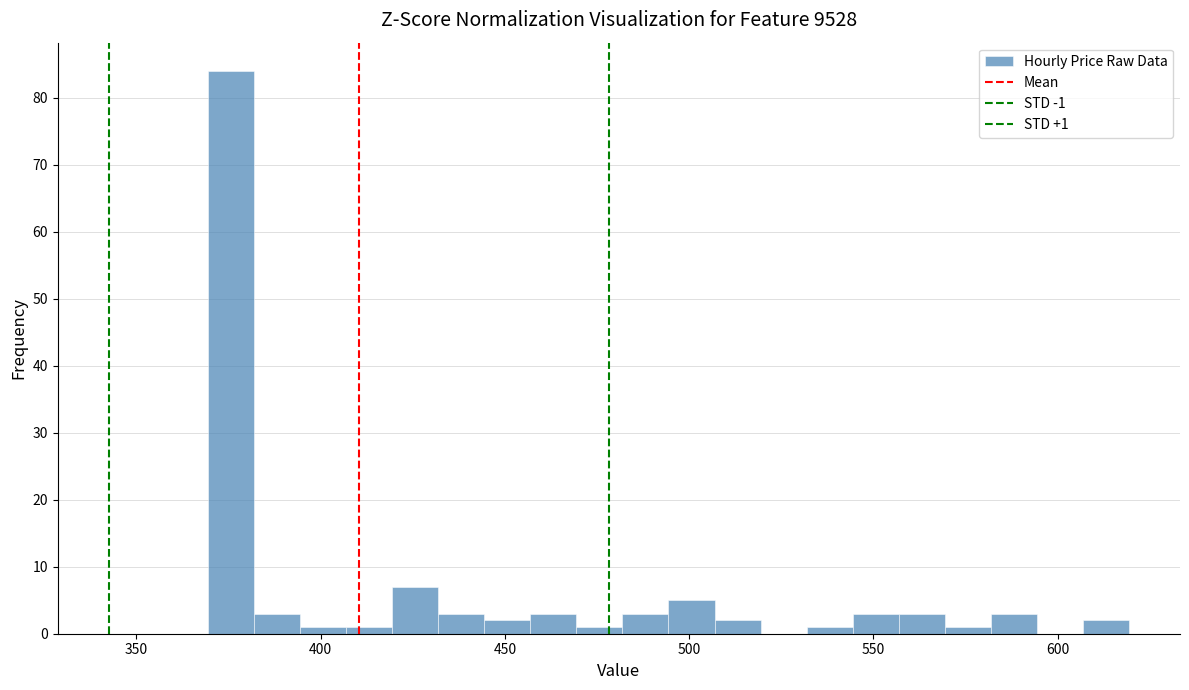

Around what value on the x-axis is the tallest bar? Give the approximate position of its centre, as read against the axis.

375